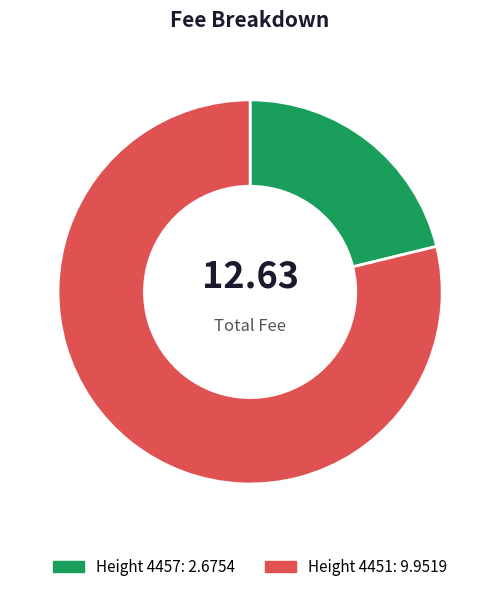

Is there any slice that represents more than half of the pie?

Yes